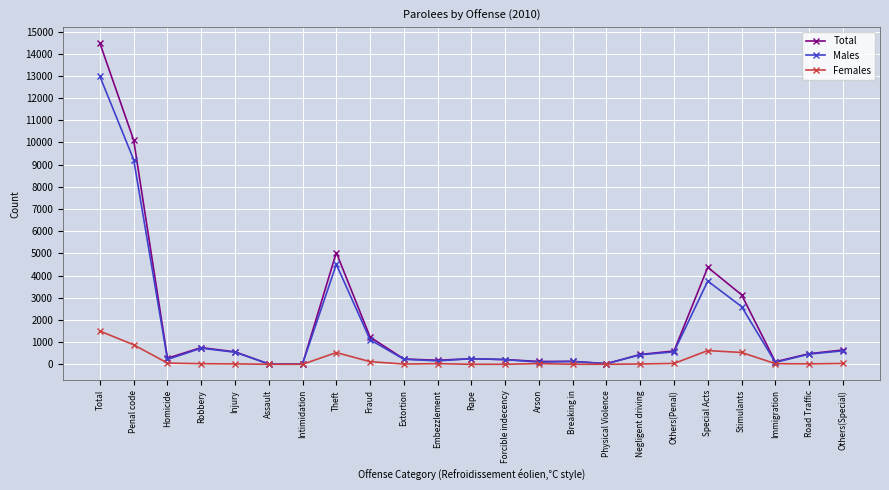

True or false: Females has more than 1 points higher than both neighbors.

True